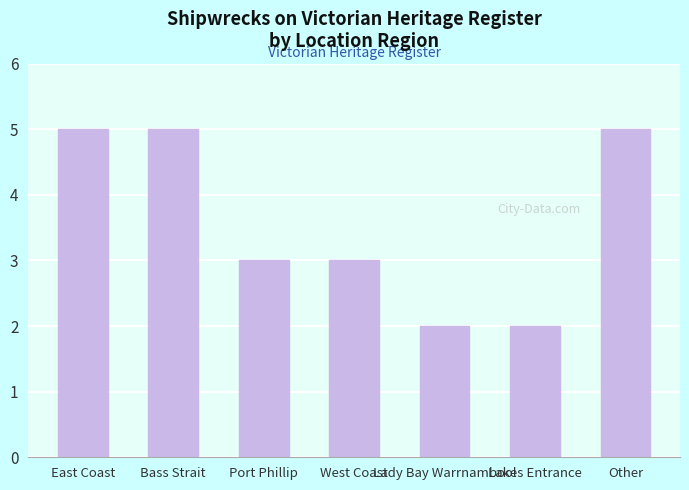

True or false: the data shows 5 at Bass Strait.

True